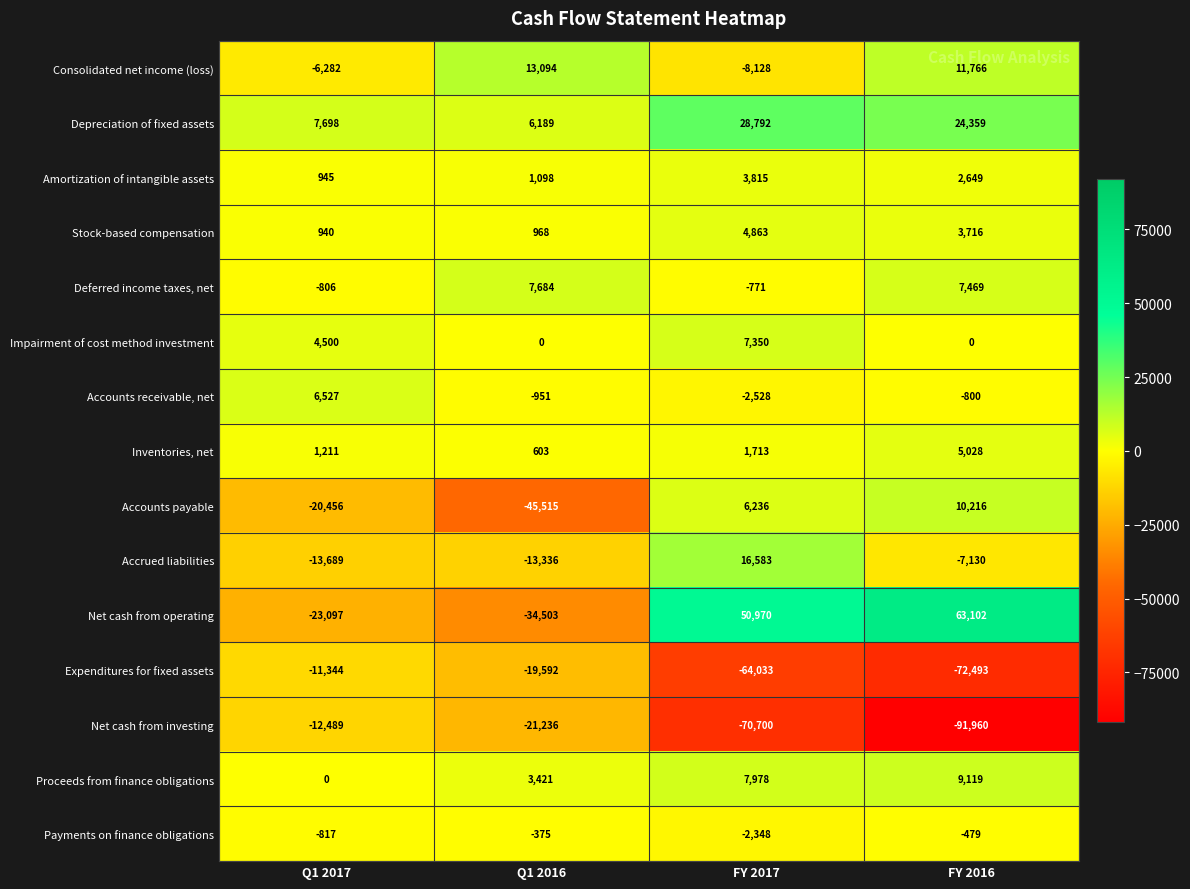

What is the difference between the maximum and minimum values in the Inventories, net series?

4425